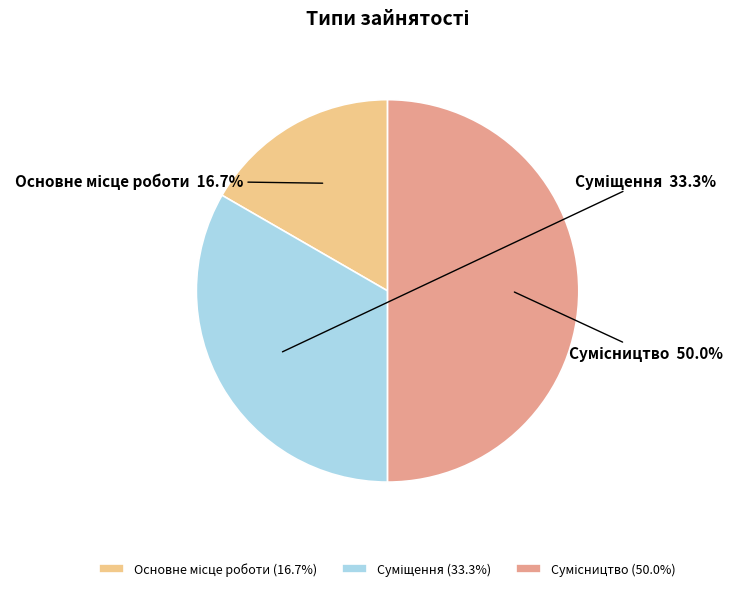

How many segments does this pie chart have?

3